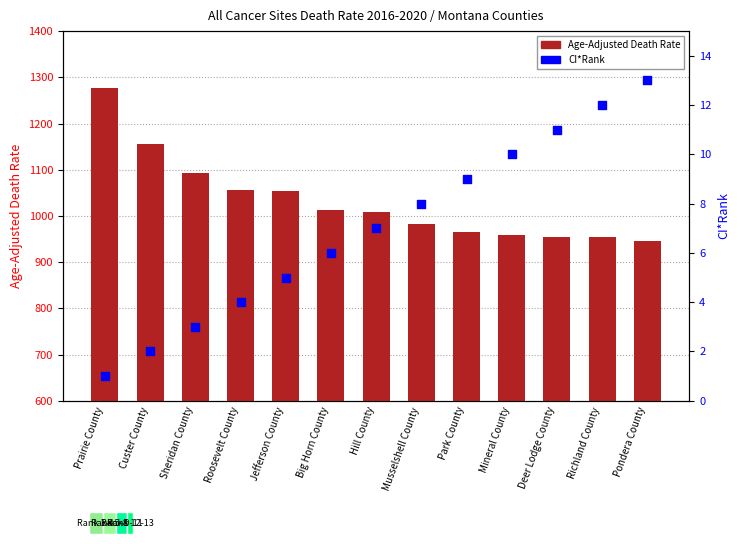

Which series contains the lowest Y value?

CI*Rank